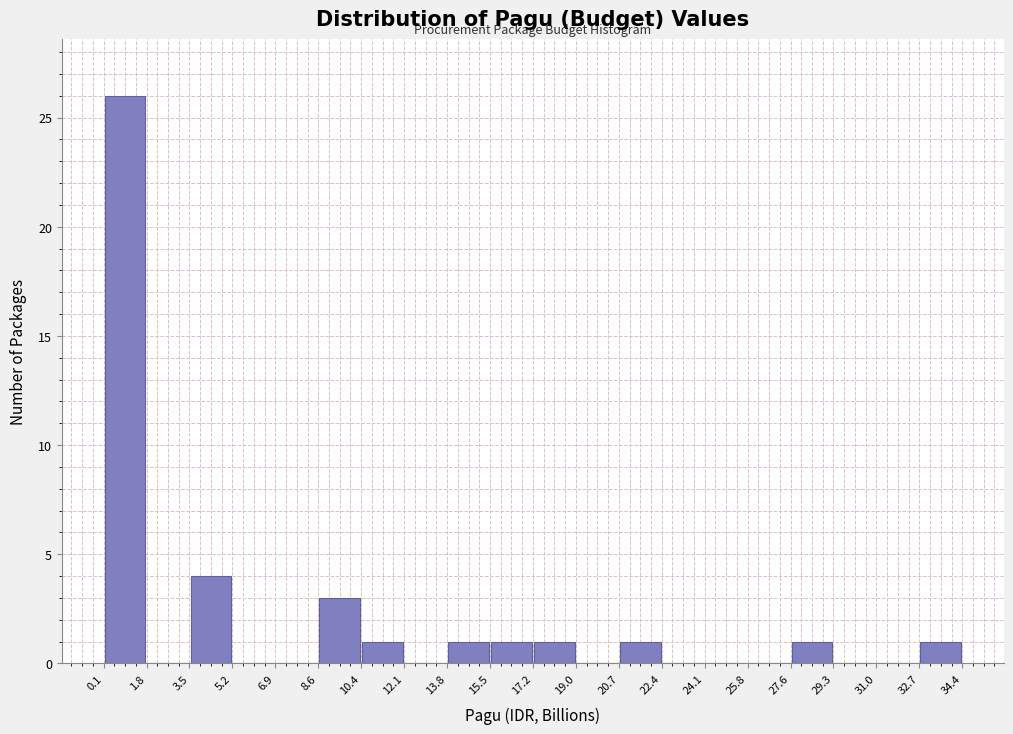

Reading left to right, list every bar in this chart as the range it spans on the x-axis followed by its height. The values are not printed on the chart, so give them approximately, as read against the axis.

0.1 to 1.8: 26
1.8 to 3.5: 0
3.5 to 5.2: 4
5.2 to 6.9: 0
6.9 to 8.6: 0
8.6 to 10.4: 3
10.4 to 12.1: 1
12.1 to 13.8: 0
13.8 to 15.5: 1
15.5 to 17.2: 1
17.2 to 19.0: 1
19.0 to 20.7: 0
20.7 to 22.4: 1
22.4 to 24.1: 0
24.1 to 25.8: 0
25.8 to 27.6: 0
27.6 to 29.3: 1
29.3 to 31.0: 0
31.0 to 32.7: 0
32.7 to 34.4: 1